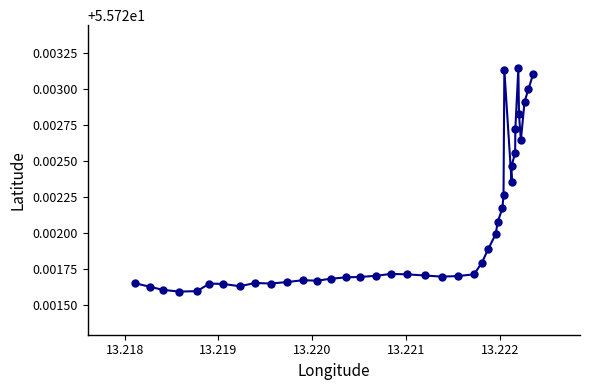

True or false: the data has more than 0 interior local peaks.

True